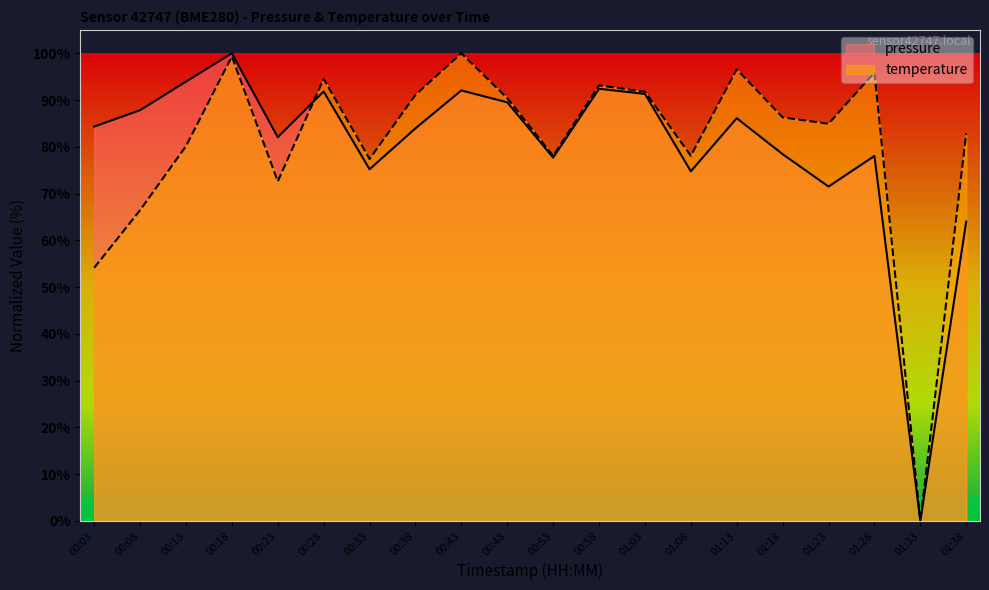

Rank the categories by temperature value from lowest to highest.

01:33, 00:03, 00:08, 00:23, 00:33, 00:53, 01:08, 00:13, 01:38, 01:23, 01:18, 00:48, 00:38, 01:03, 00:58, 00:28, 01:28, 01:13, 00:18, 00:43